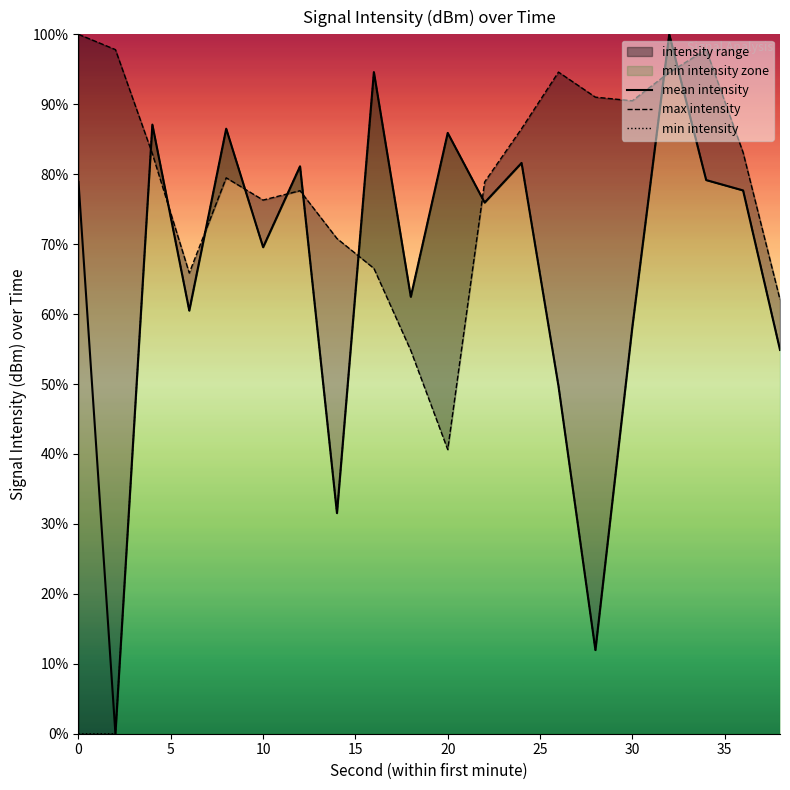

Is it true that mean intensity equals 69.6 at 10?

True